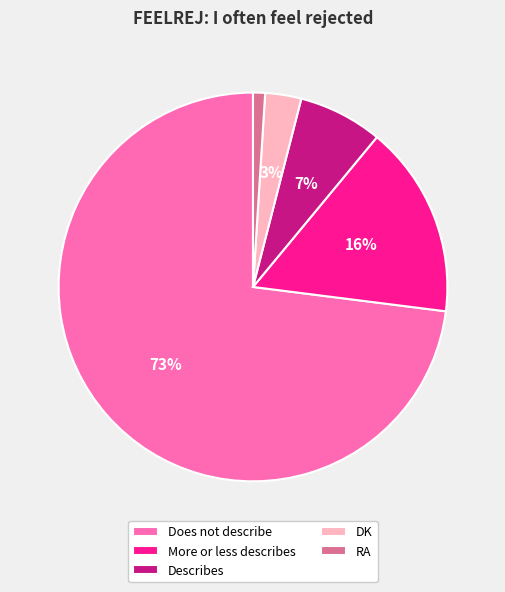

Approximately how many times larger is the value at DK compared to Describes?

0.4